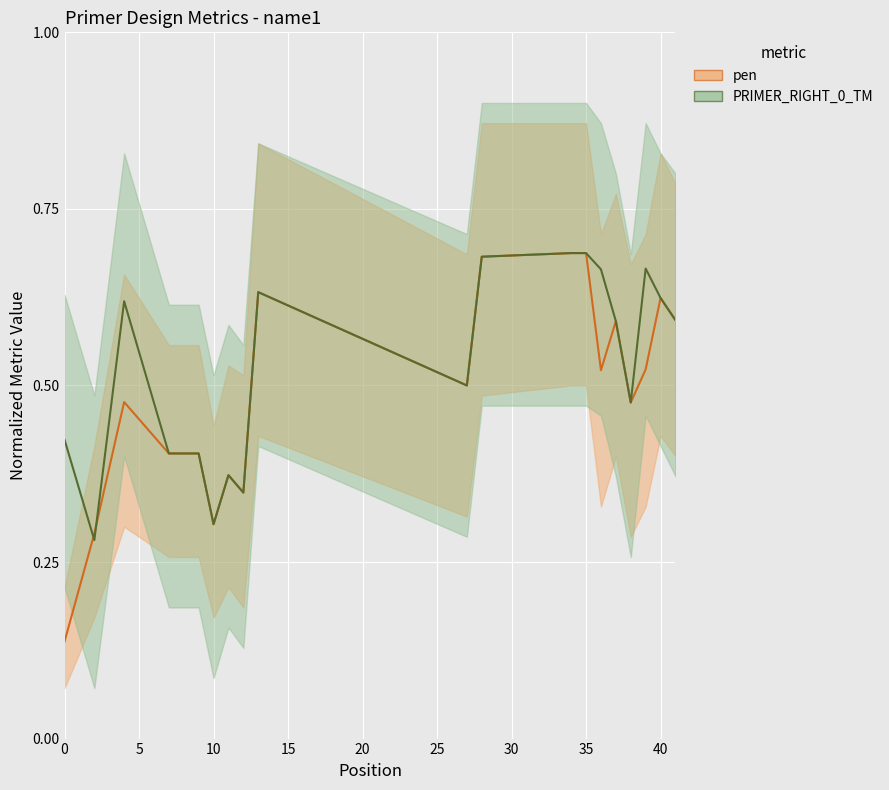

True or false: pen and PRIMER_RIGHT_0_TM cross at least once.

True